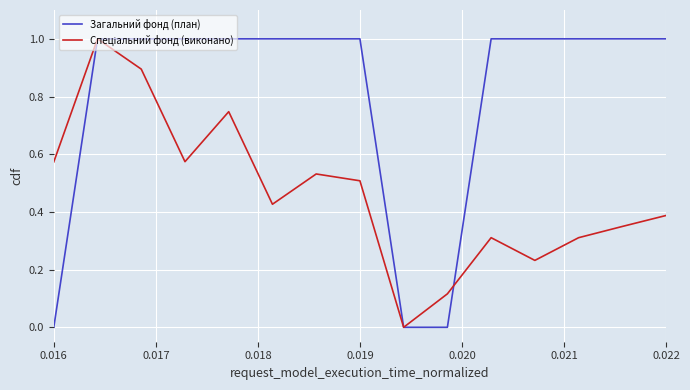

What is the greatest value displayed?

1.0